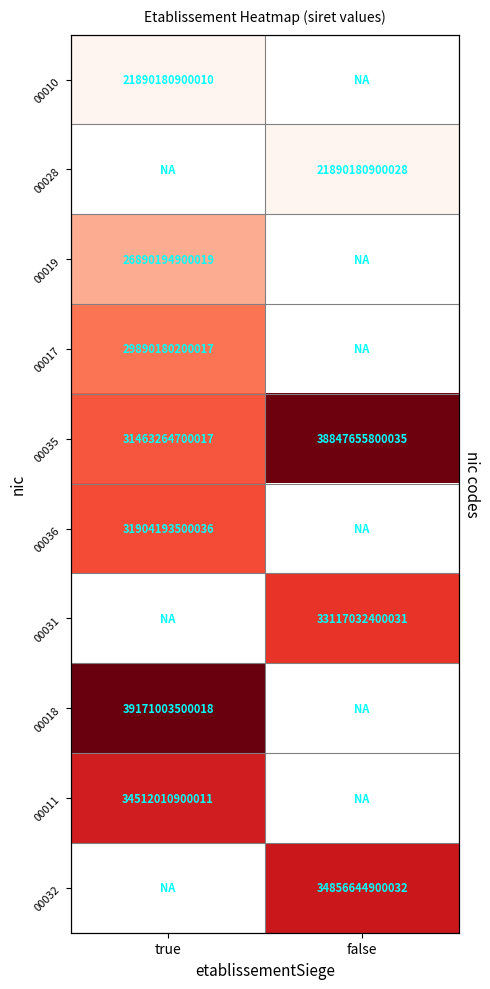

Between true and false, which is larger?

false